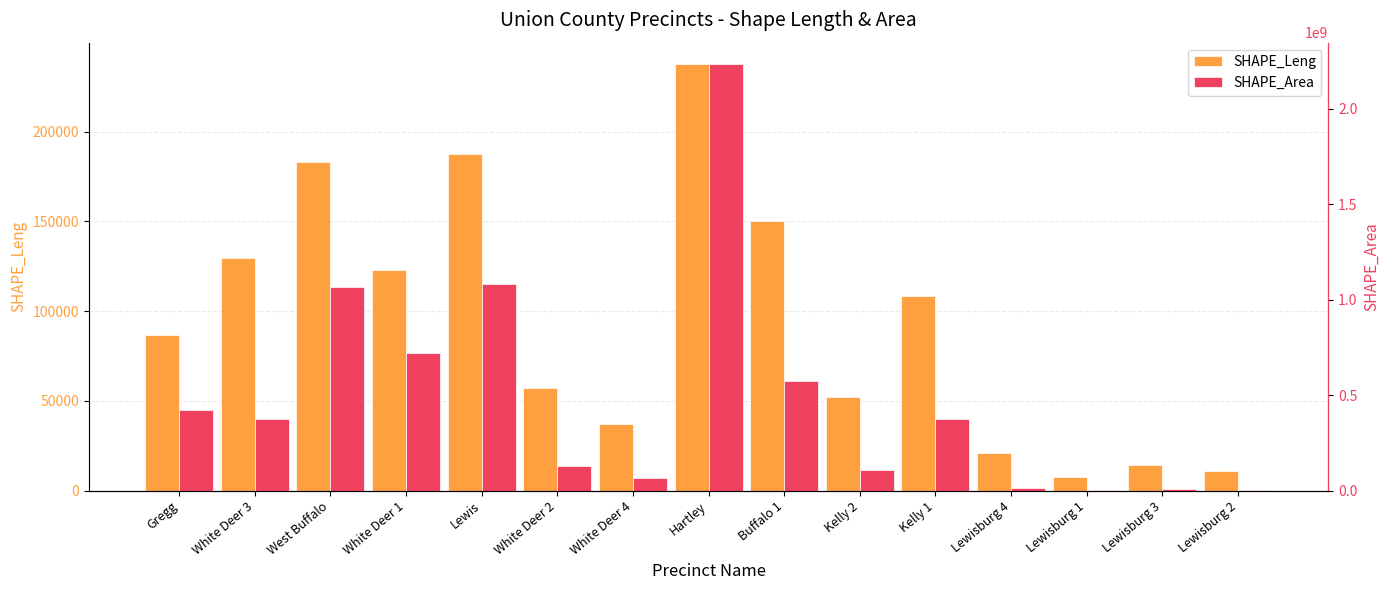

What is the label of the 2nd bar from the right?

Lewisburg 3